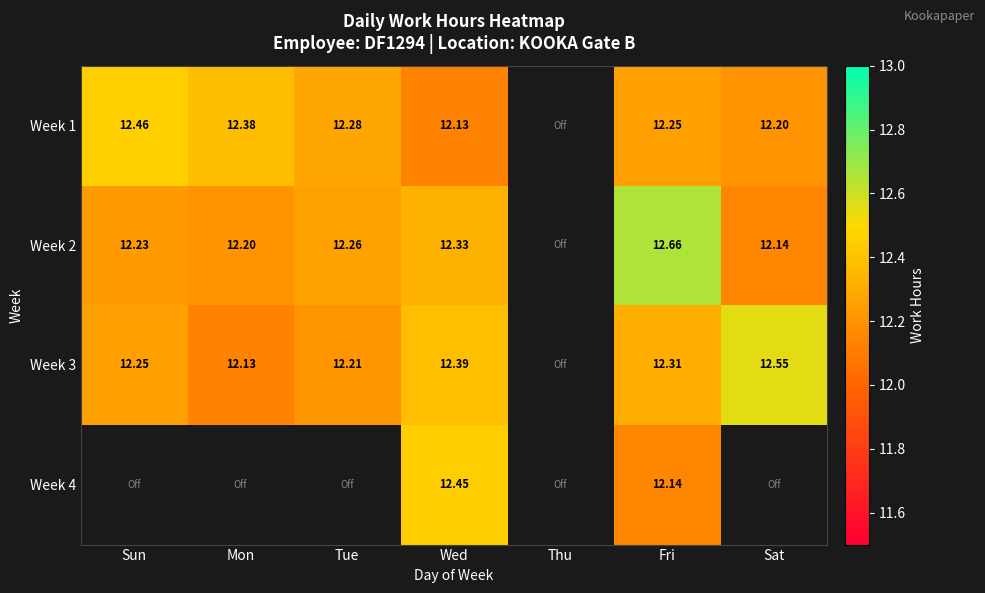

Is the value of Week 2 at Sun greater than the value of Week 1 at Mon?

No